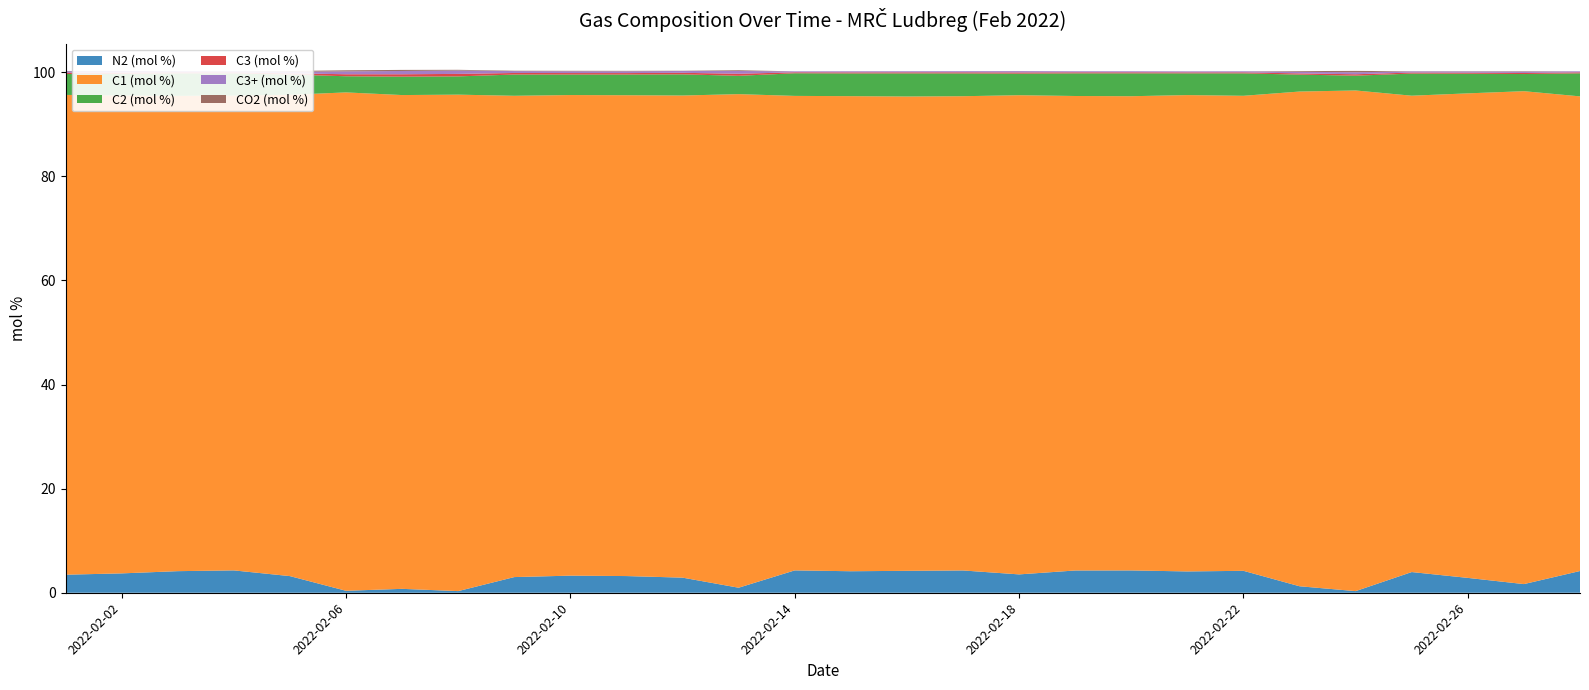

Reading right to left, transcribe all the data shown in this chart.

N2 (mol %): 4.2	1.7	2.9	4.0	0.3	1.2	4.2	4.1	4.3	4.3	3.5	4.3	4.2	4.1	4.3	1.0	2.9	3.2	3.3	3.0	0.3	0.7	0.4	3.2	4.3	4.1	3.7	3.5
C1 (mol %): 91.2	94.7	93.1	91.5	96.2	95.1	91.3	91.5	91.1	91.2	92.1	91.1	91.1	91.3	91.2	94.8	92.6	92.4	92.3	92.5	95.4	94.9	95.8	92.5	91.2	91.3	91.8	92.2
C2 (mol %): 4.4	3.3	3.8	4.2	2.8	3.3	4.3	4.2	4.4	4.3	4.1	4.4	4.4	4.4	4.3	3.5	4.1	4.0	3.9	4.1	3.5	3.5	3.1	3.9	4.3	4.3	4.1	4.0
C3 (mol %): 0.2	0.2	0.2	0.2	0.3	0.2	0.2	0.2	0.2	0.2	0.2	0.2	0.2	0.2	0.2	0.4	0.3	0.3	0.3	0.3	0.5	0.5	0.4	0.2	0.2	0.2	0.3	0.2
C3+ (mol %): 0.2	0.3	0.2	0.2	0.4	0.3	0.2	0.2	0.2	0.2	0.3	0.2	0.2	0.2	0.2	0.5	0.4	0.3	0.3	0.4	0.6	0.6	0.6	0.3	0.2	0.2	0.3	0.3
CO2 (mol %): 0.0	0.1	0.0	0.0	0.3	0.1	0.0	0.0	0.0	0.0	0.0	0.0	0.0	0.0	0.0	0.1	0.0	0.1	0.1	0.1	0.1	0.2	0.2	0.1	0.0	0.0	0.0	0.0